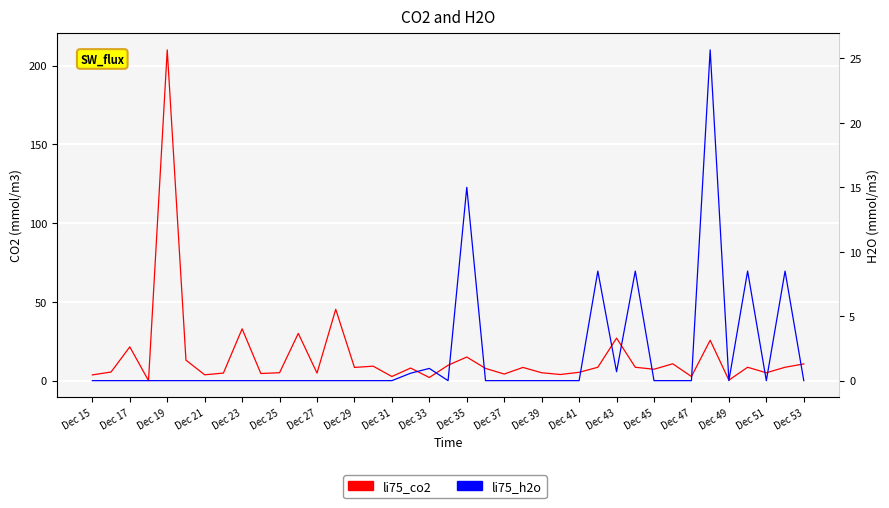

Rank the series by their average value, from lowest to highest.

li75_h2o, li75_co2